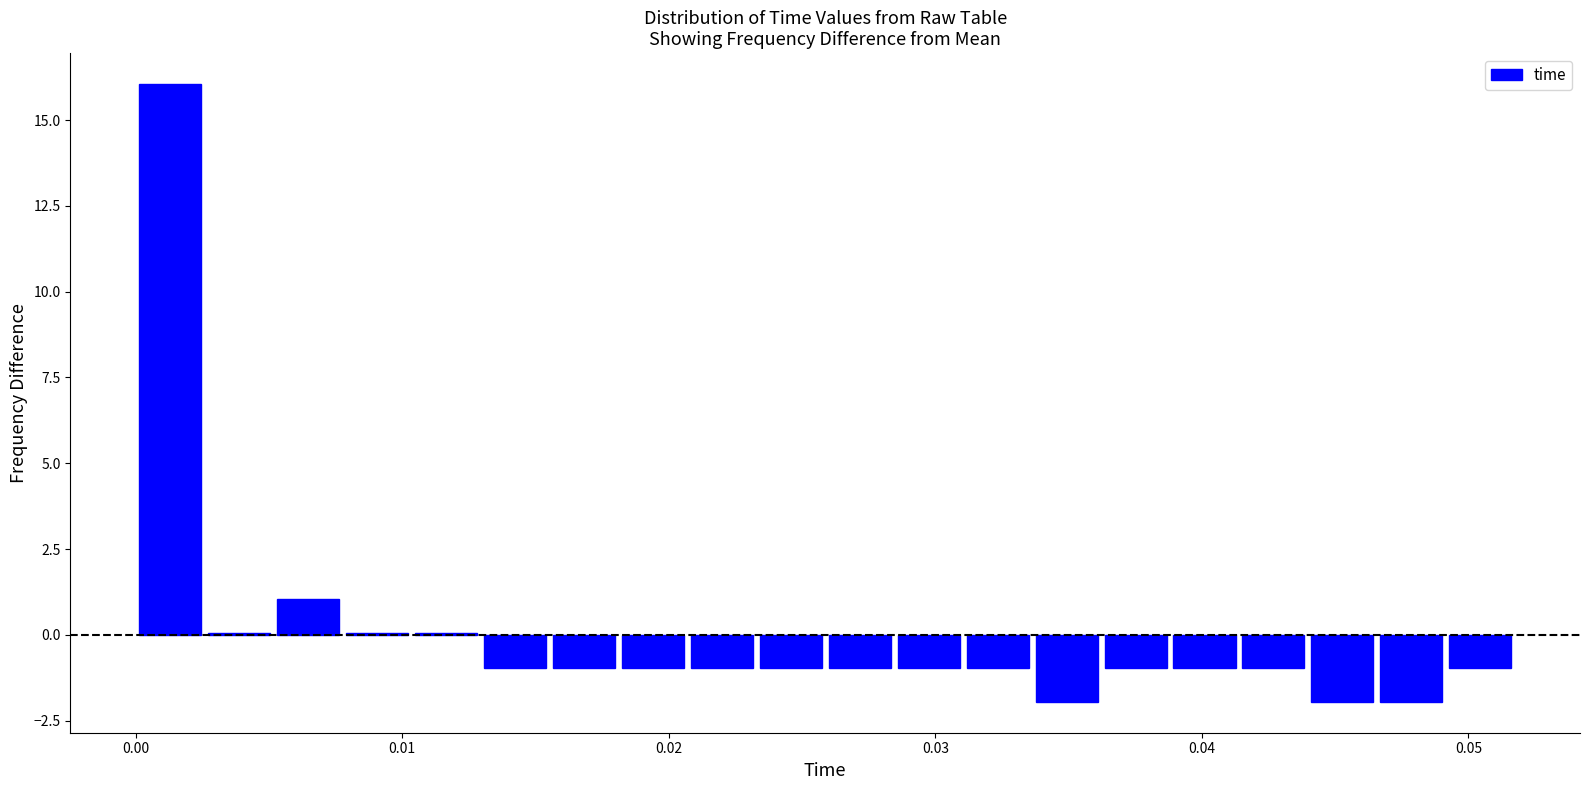

Around what value on the x-axis is the tallest bar? Give the approximate position of its centre, as read against the axis.

0.001